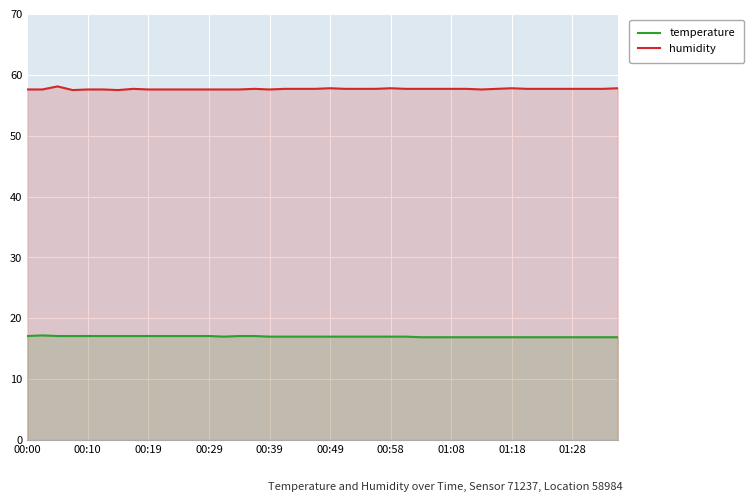

True or false: temperature and humidity intersect in this chart.

False